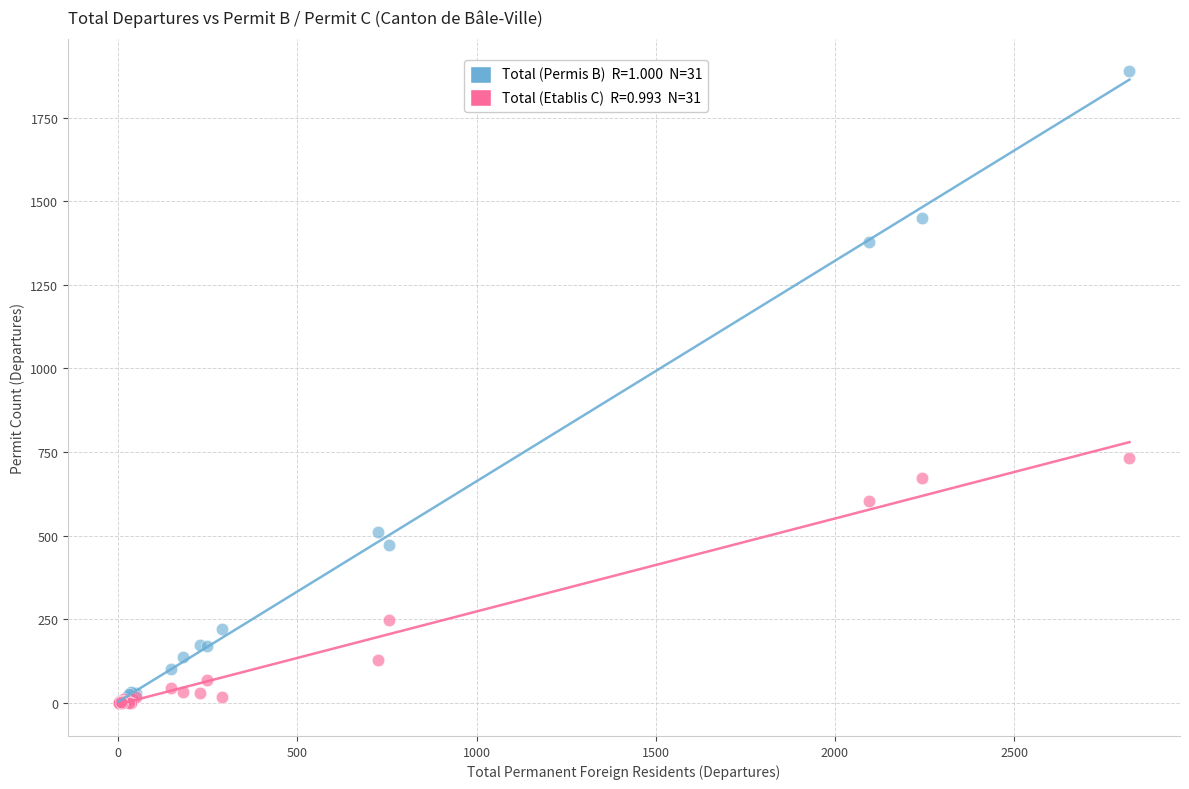

Across all series, what Y value is closest to 945?

732